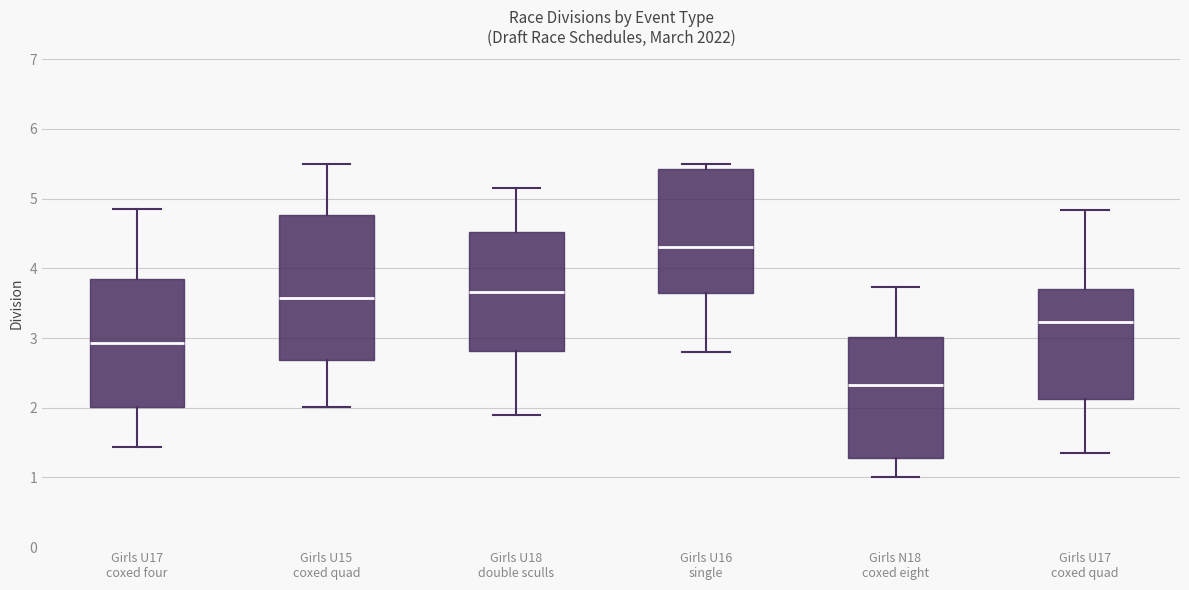

Reading left to right, read every box against the y-axis: the position of its median line, the range the box covers, and the ends of its whiskers. The values are not printed on the chart, so give them approximately, as read against the axis.

Girls U17 coxed four: median 2.9, box 2.0 to 3.8, whiskers 1.4 to 4.8
Girls U15 coxed quad: median 3.6, box 2.7 to 4.8, whiskers 2.0 to 5.5
Girls U18 double sculls: median 3.7, box 2.8 to 4.5, whiskers 1.9 to 5.1
Girls U16 single: median 4.3, box 3.7 to 5.4, whiskers 2.8 to 5.5
Girls N18 coxed eight: median 2.3, box 1.3 to 3.0, whiskers 1.0 to 3.7
Girls U17 coxed quad: median 3.2, box 2.1 to 3.7, whiskers 1.4 to 4.8